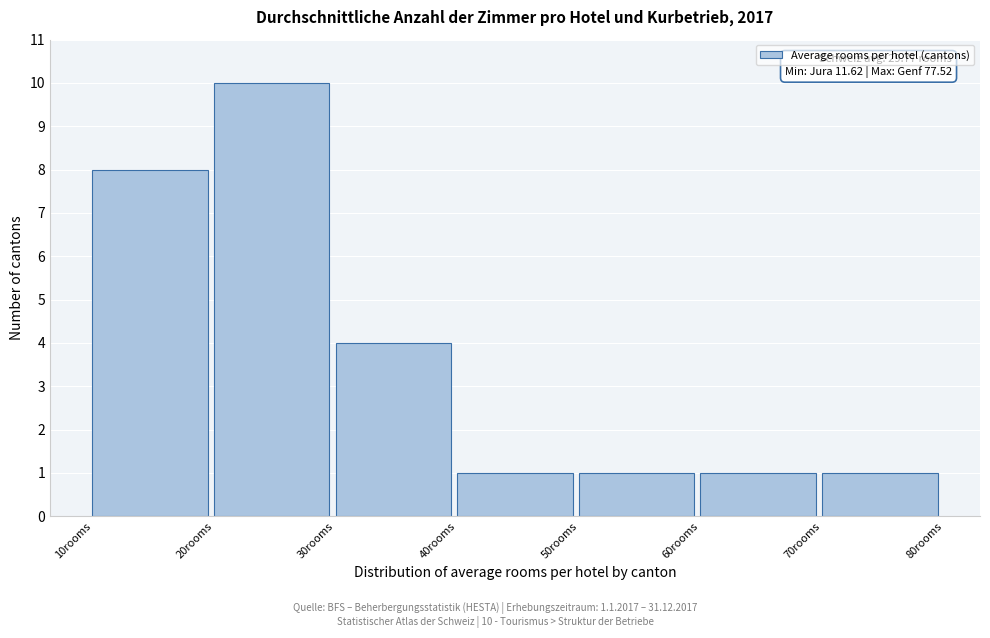

Which range on the x-axis has the tallest bar?

20 to 30